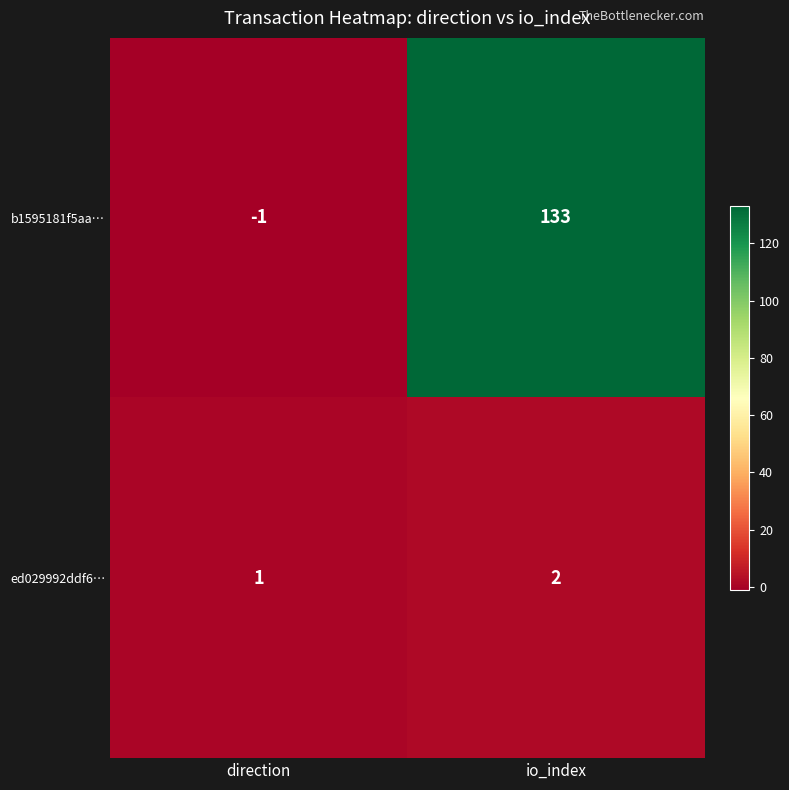

Which series has the largest range (max minus min)?

b1595181f5aa…